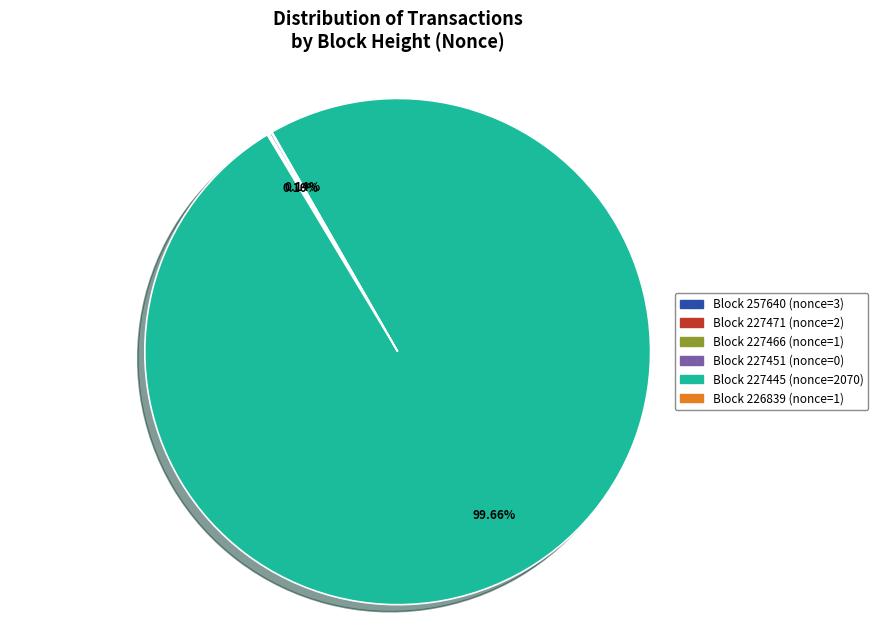

Is there a majority slice in this chart?

Yes